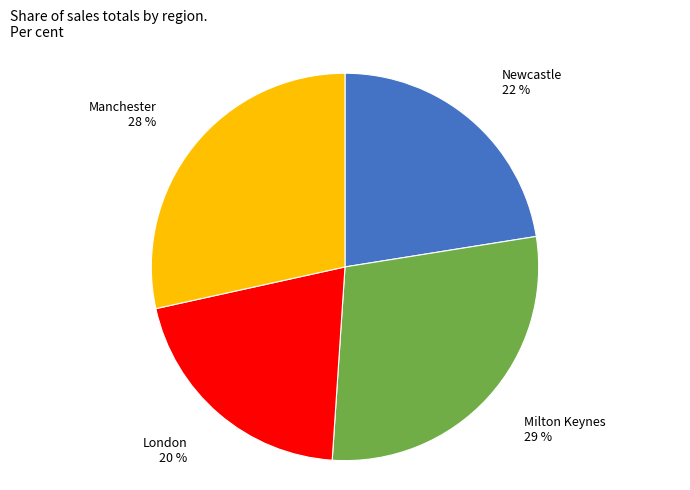

To the nearest percent, what is the difference between the London and Newcastle slice percentages?

2%